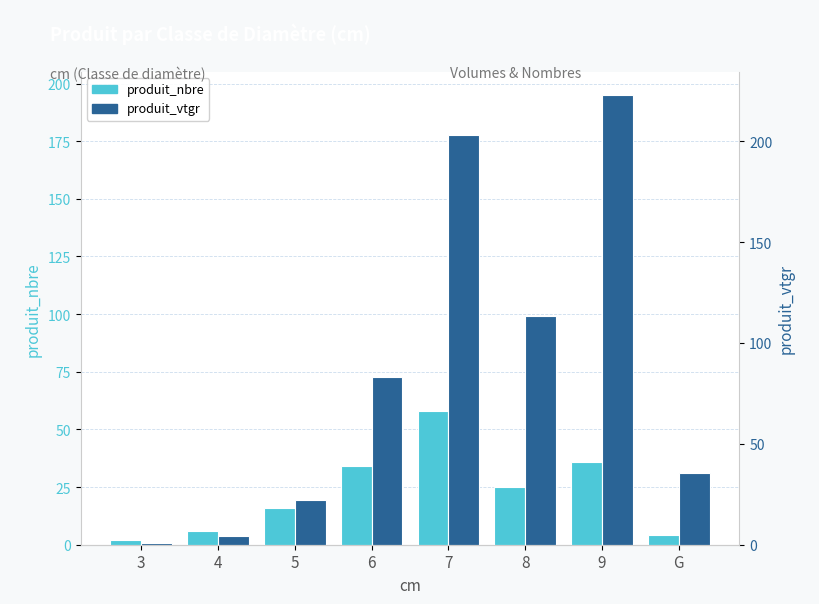

Which series changed the most between 8 and 9?

produit_vtgr